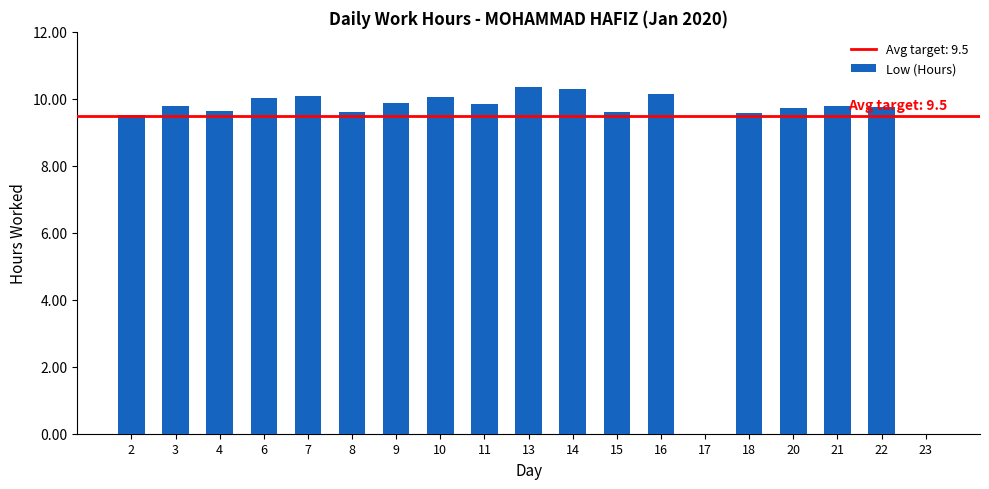

The chart shows a value of 13.5 at 2. True or false?

False